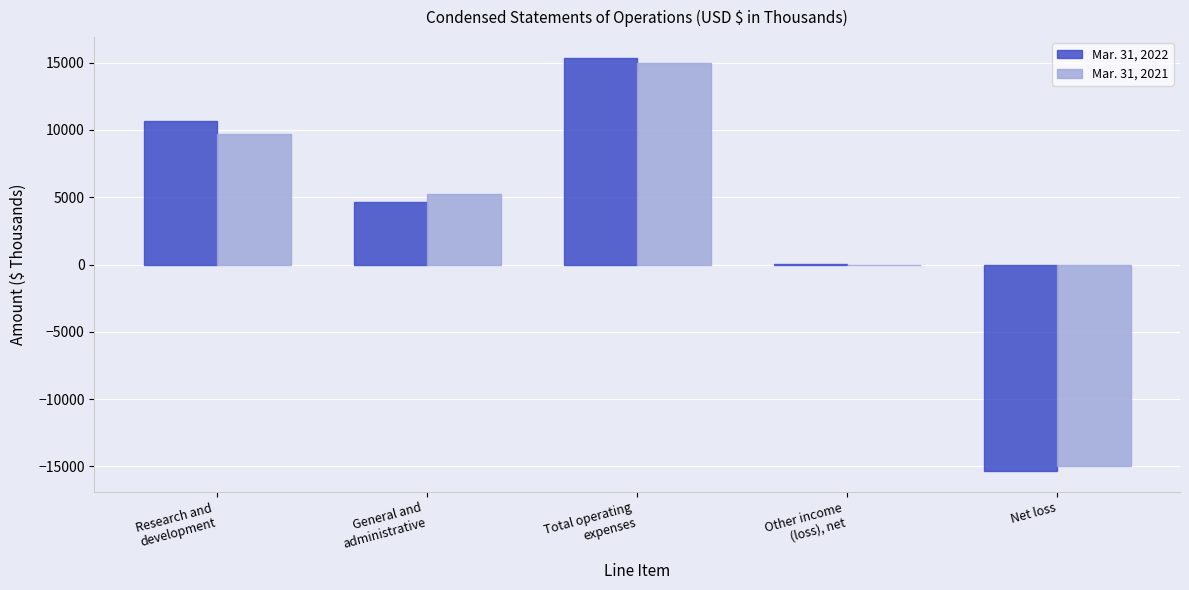

What is the maximum value for Mar. 31, 2022?

15365